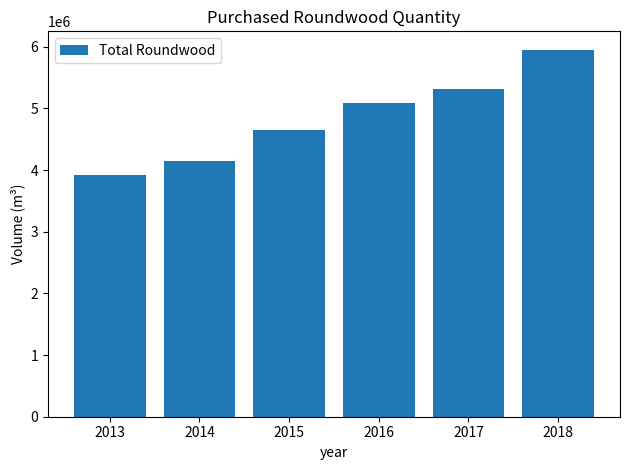

What is the change in value from 2015 to 2017?

+667343